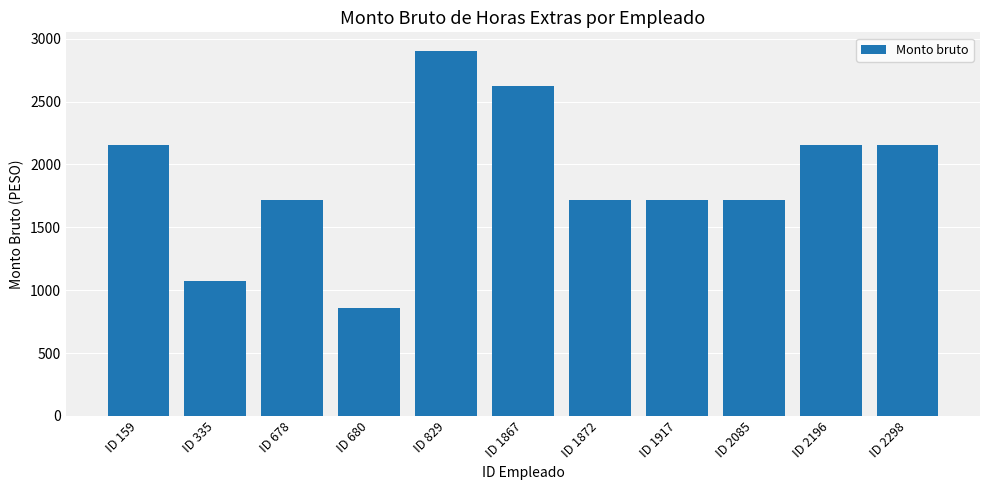

Which category has the highest value across all series?

ID 829